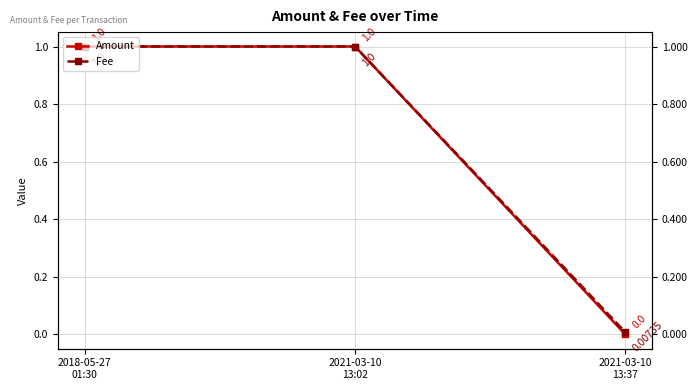

Rank the series by their maximum value, from lowest to highest.

Amount, Fee